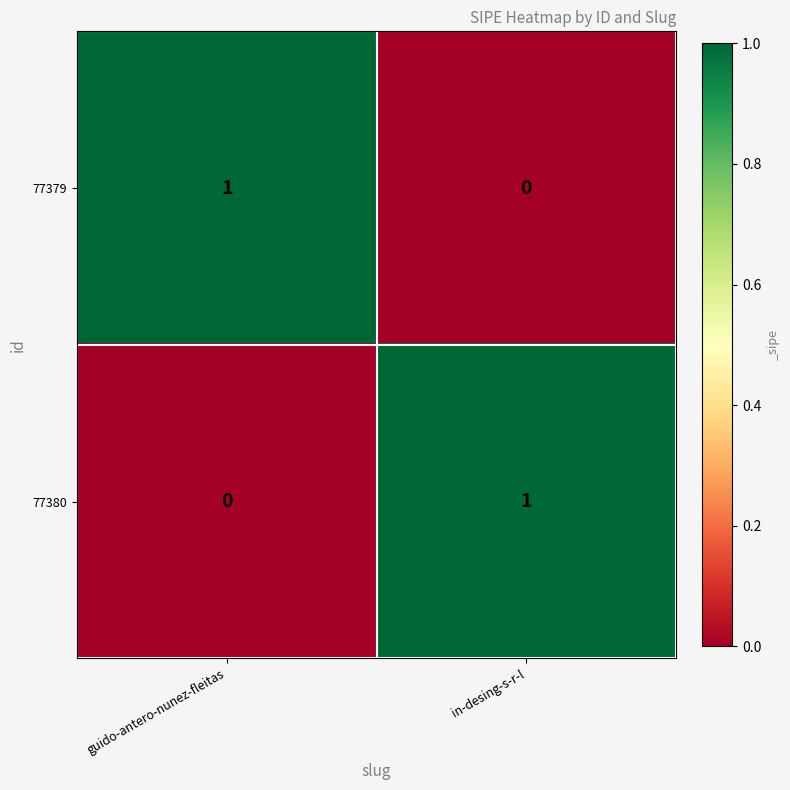

Is it true that 77380 equals 1 at guido-antero-nunez-fleitas?

False